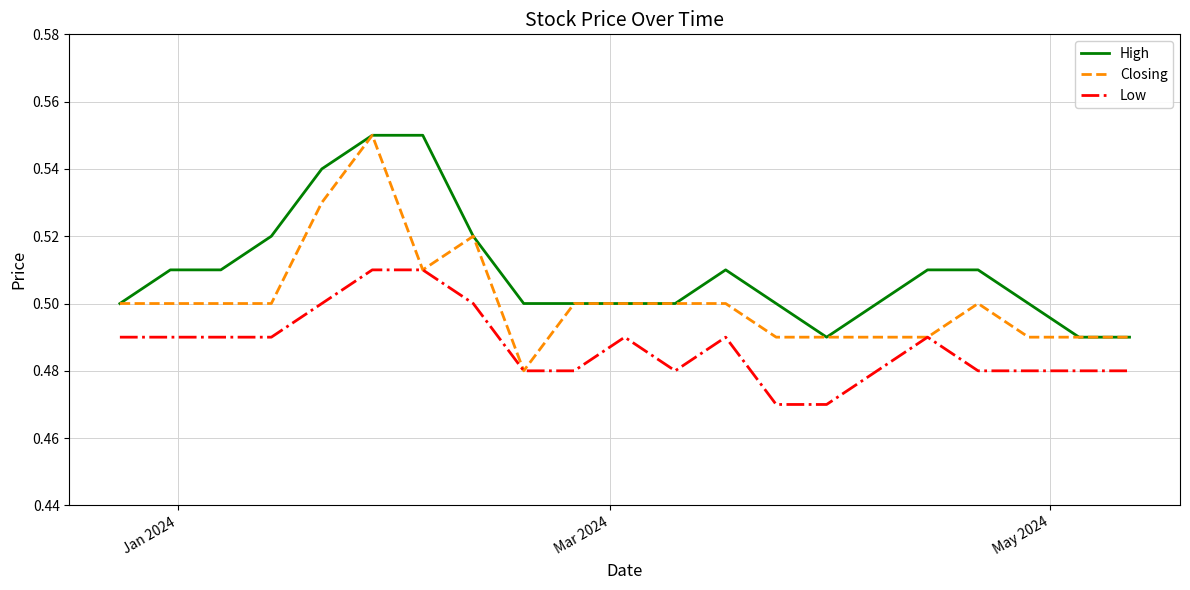

Which series has the largest range (max minus min)?

Closing